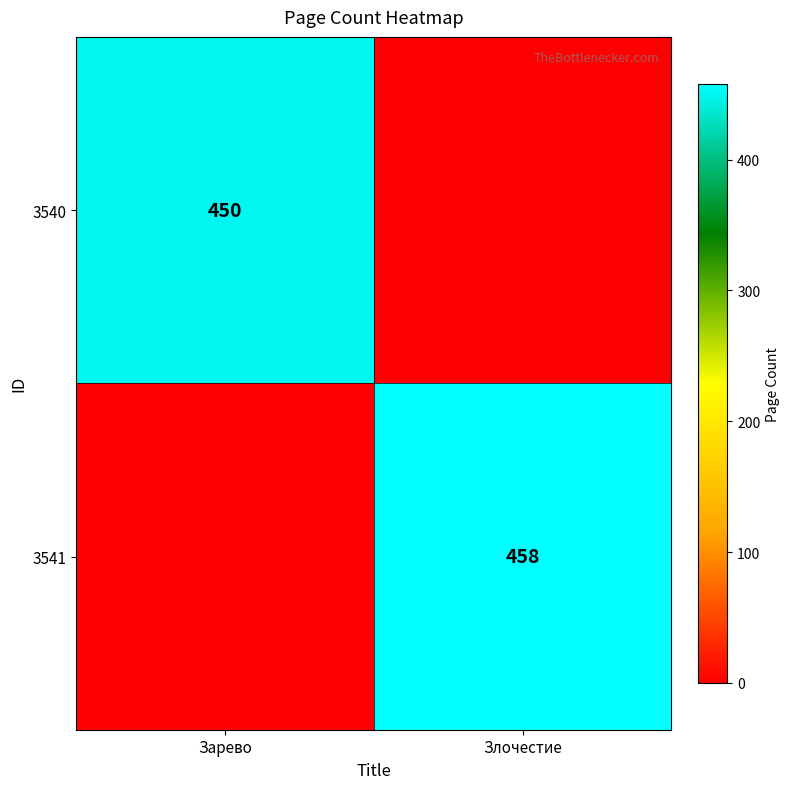

The value of 3540 at Зарево is 275. True or false?

False